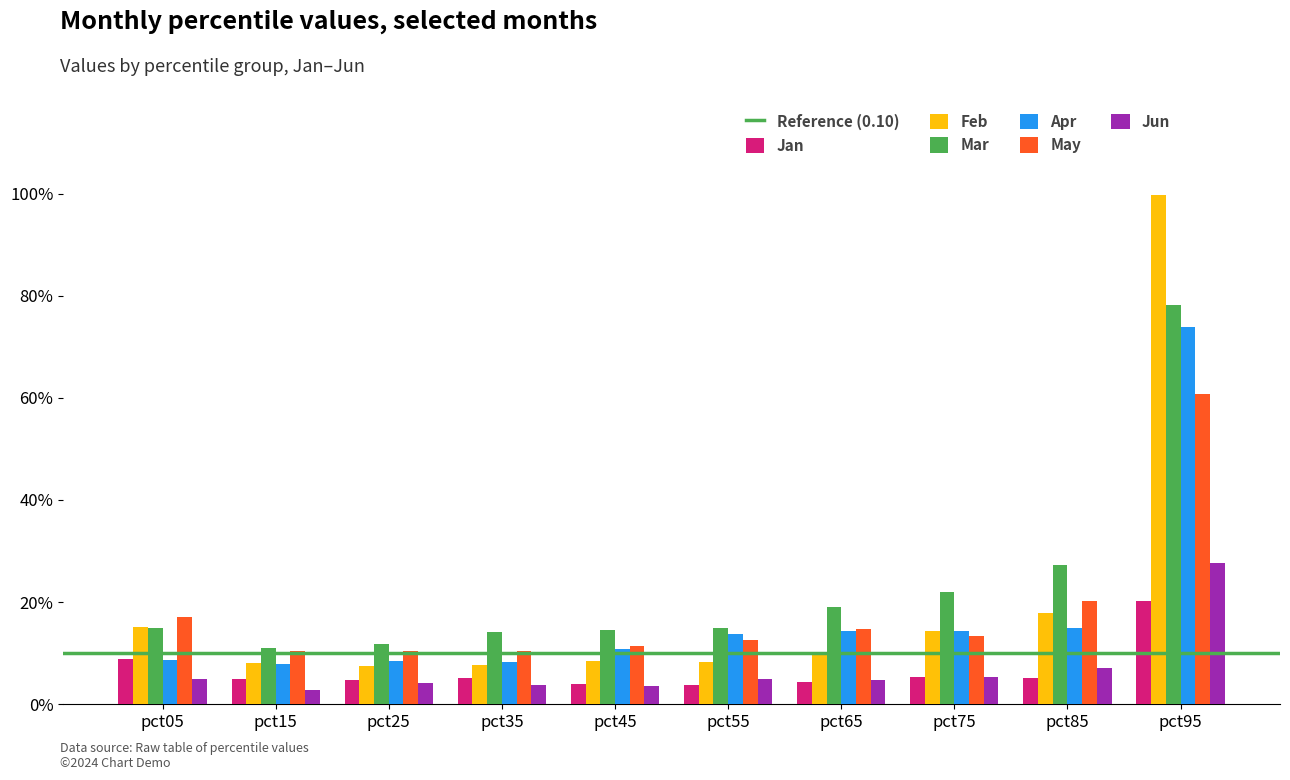

Are the bars horizontal?

No